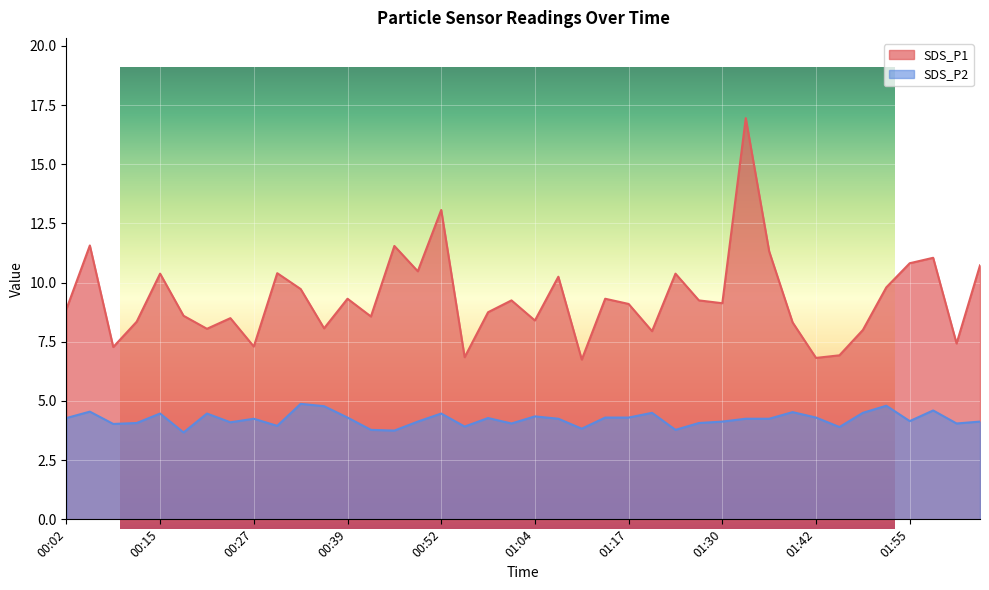

Reading left to right, list all the values displayed in this chart.

SDS_P1: 8.9	11.6	7.3	8.3	10.4	8.6	8.1	8.5	7.3	10.4	9.7	8.1	9.3	8.6	11.6	10.5	13.1	6.8	8.8	9.2	8.4	10.2	6.8	9.3	9.1	8.0	10.4	9.2	9.1	16.9	11.3	8.3	6.8	6.9	8.0	9.8	10.8	11.1	7.4	10.7
SDS_P2: 4.3	4.5	4.0	4.1	4.5	3.7	4.5	4.1	4.2	4.0	4.9	4.8	4.3	3.8	3.8	4.1	4.5	3.9	4.3	4.0	4.3	4.2	3.8	4.3	4.3	4.5	3.8	4.1	4.1	4.2	4.2	4.5	4.3	3.9	4.5	4.8	4.2	4.6	4.0	4.1